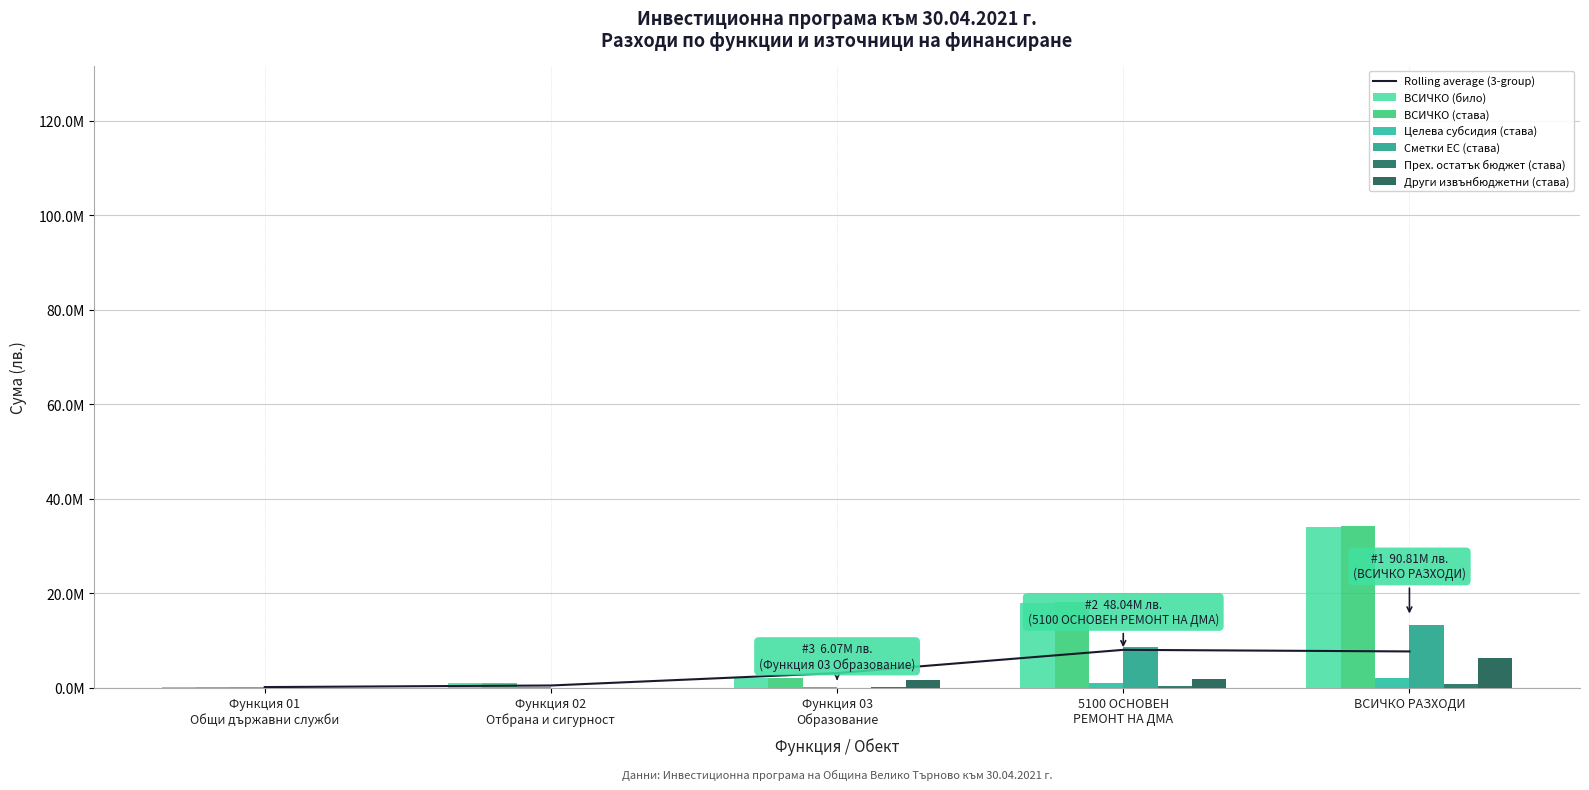

What is the total value across all series at Функция 03
Образование?

6074646